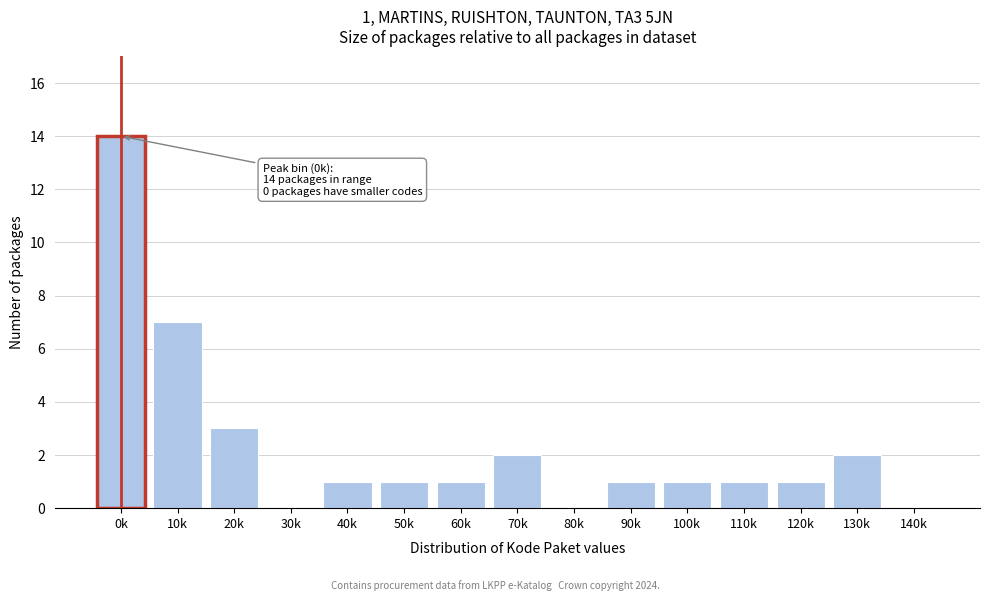

Reading left to right, list all the values displayed in this chart.

0k=14	10k=7	20k=3	30k=0	40k=1	50k=1	60k=1	70k=2	80k=0	90k=1	100k=1	110k=1	120k=1	130k=2	140k=0